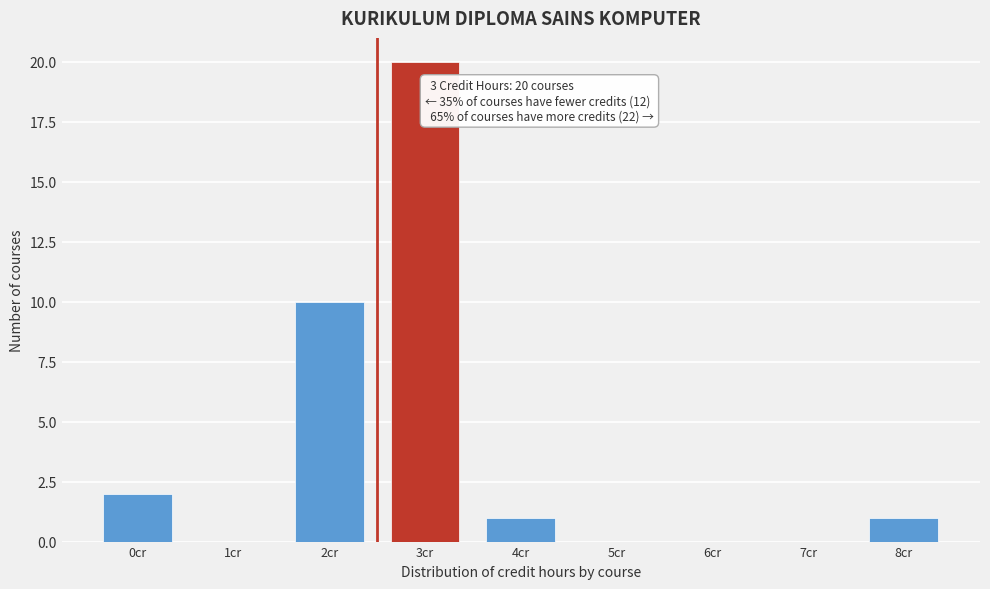

Reading left to right, extract all data points from this chart.

0cr=2	1cr=0	2cr=10	3cr=20	4cr=1	5cr=0	6cr=0	7cr=0	8cr=1